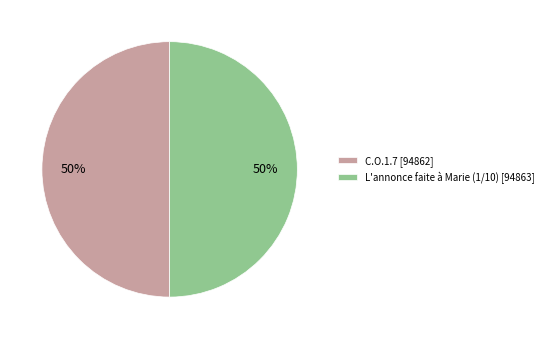

Is the sum of L'annonce faite à Marie (1/10) [94863] and C.O.1.7 [94862] greater than half?

Yes